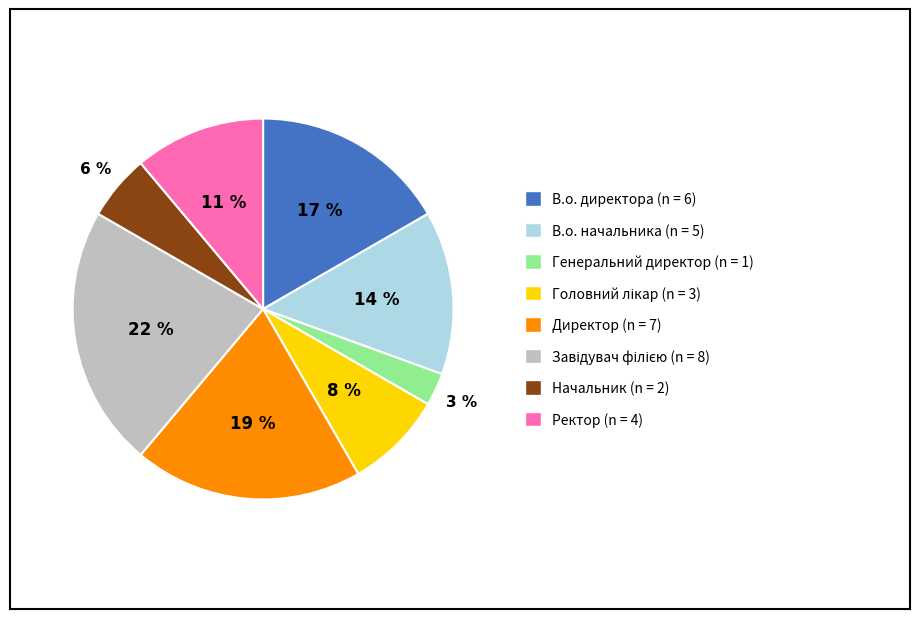

To the nearest percent, what portion does Начальник represent?

6%